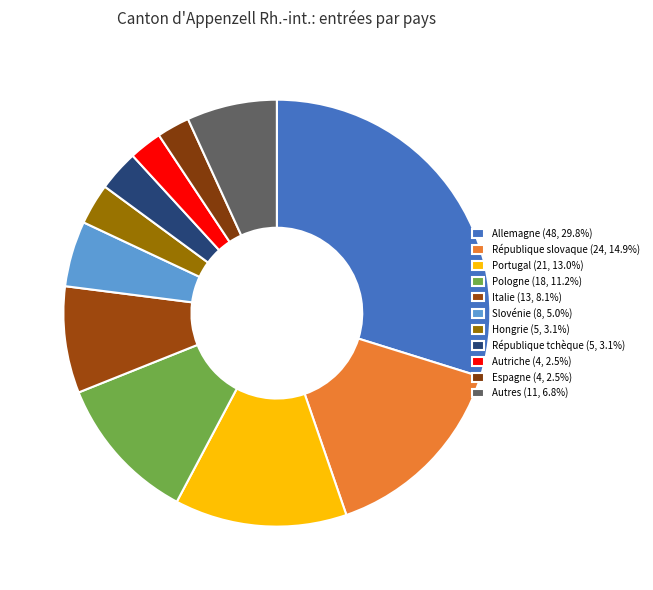

Count the number of slices in the pie.

11